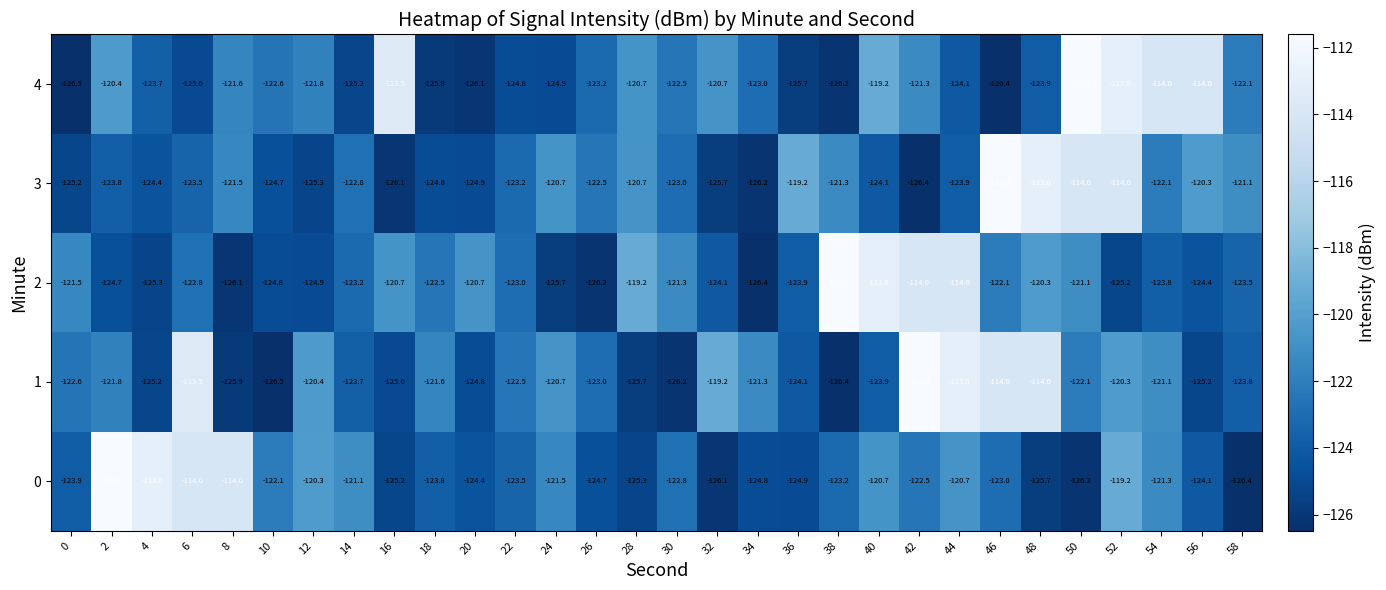

Is it true that 2 equals -123.9 at 36?

True